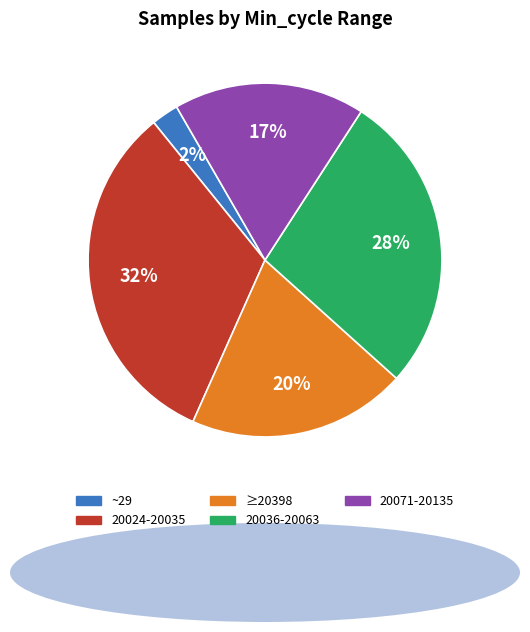

Does any single category account for the majority?

No